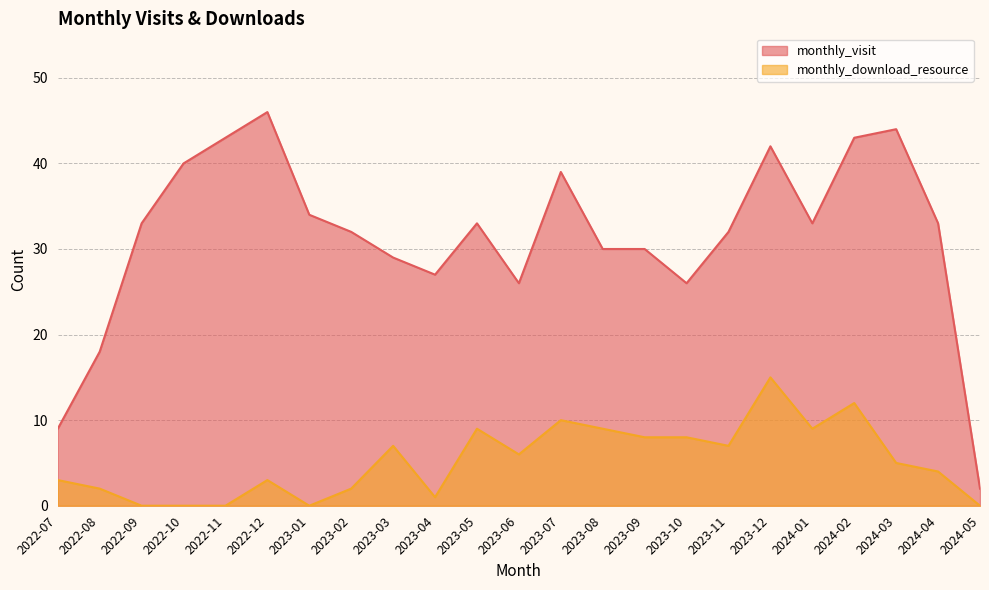

What are all the series names shown in the legend?

monthly_visit, monthly_download_resource